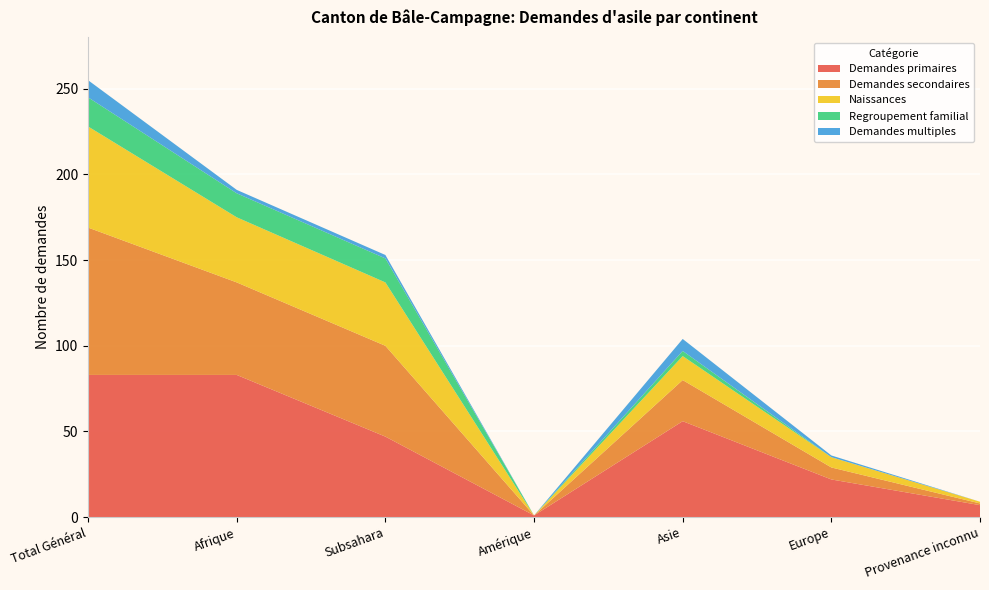

Reading right to left, list all the values displayed in this chart.

Demandes primaires: Provenance inconnu=7	Europe=22	Asie=56	Amérique=1	Subsahara=47	Afrique=83	Total Général=83
Demandes secondaires: Provenance inconnu=1	Europe=7	Asie=24	Amérique=0	Subsahara=53	Afrique=54	Total Général=86
Naissances: Provenance inconnu=1	Europe=6	Asie=14	Amérique=0	Subsahara=37	Afrique=38	Total Général=59
Regroupement familial: Provenance inconnu=0	Europe=0	Asie=3	Amérique=0	Subsahara=14	Afrique=14	Total Général=17
Demandes multiples: Provenance inconnu=0	Europe=1	Asie=7	Amérique=0	Subsahara=2	Afrique=2	Total Général=10